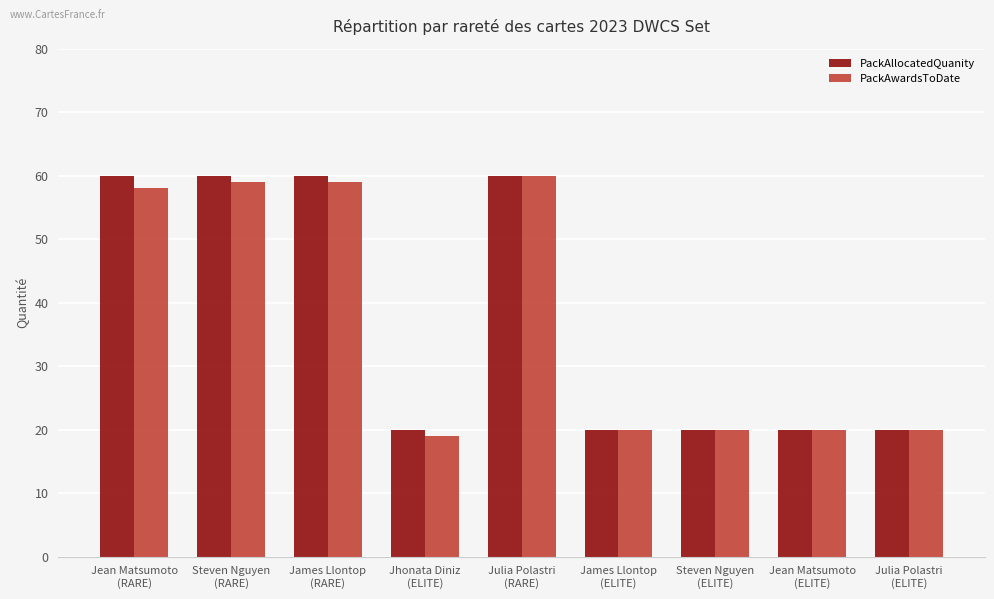

Does the chart contain any negative values?

No